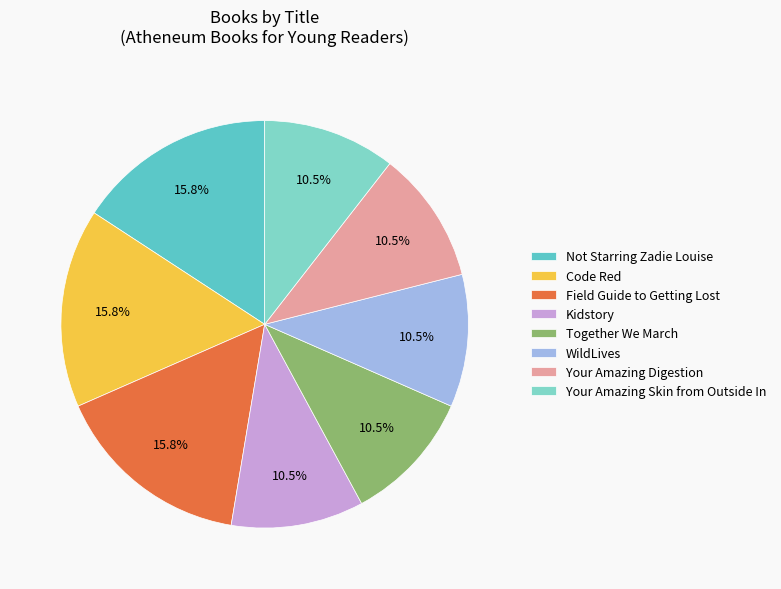

Does any single category account for the majority?

No